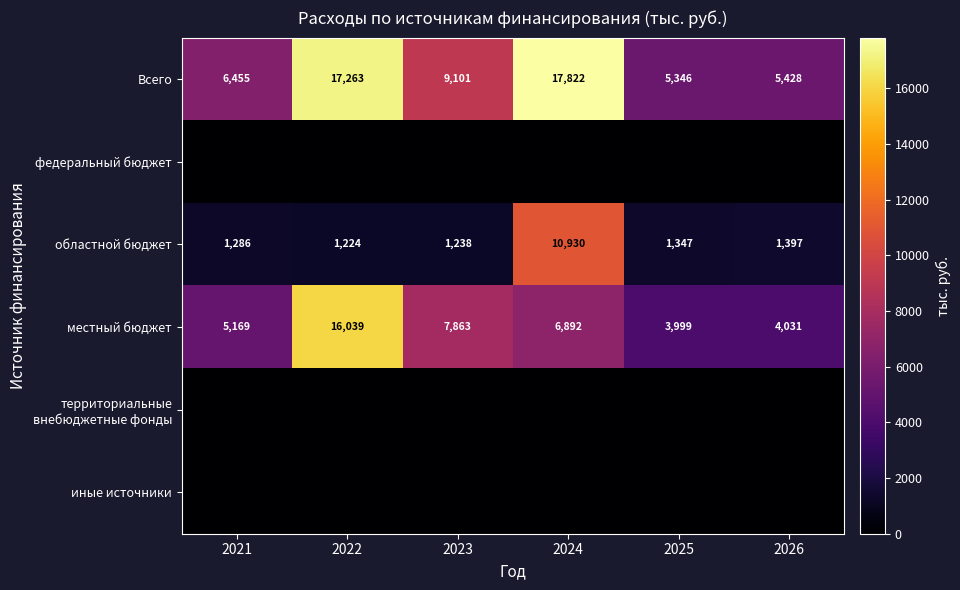

How many series are shown in this chart?

6